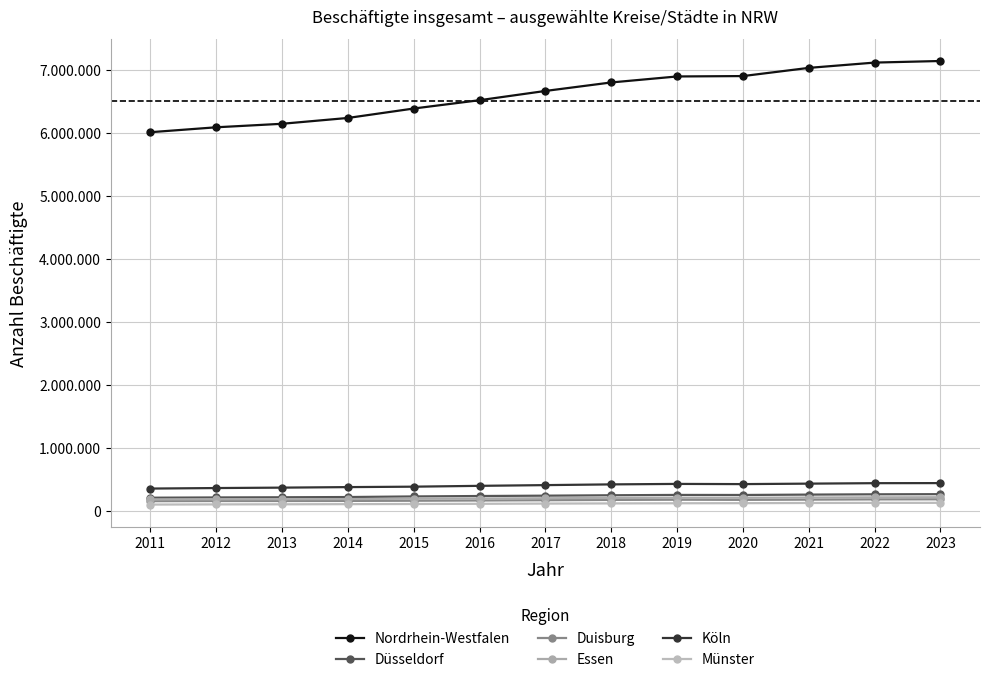

How many values in the Münster series exceed 115153?

6